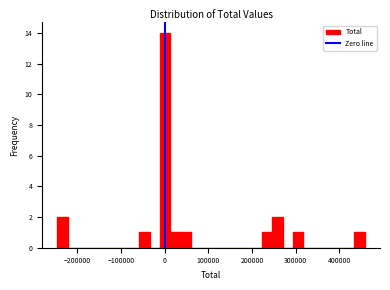

Around what value on the x-axis is the tallest bar? Give the approximate position of its centre, as read against the axis.

0